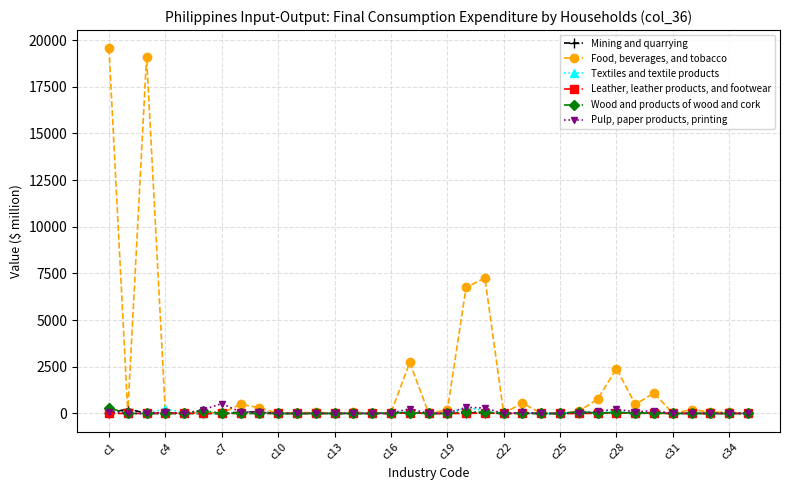

Which series has the largest total across all categories?

Food, beverages, and tobacco